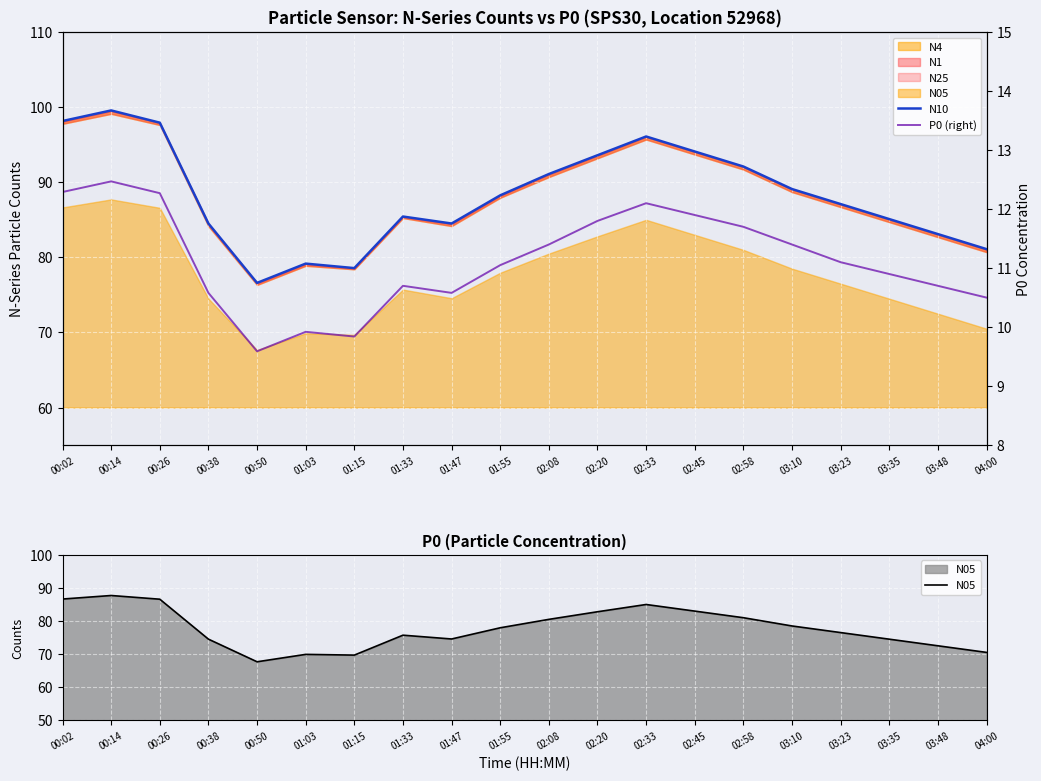

The value of P0 (right) at 01:03 is 6.5. True or false?

False